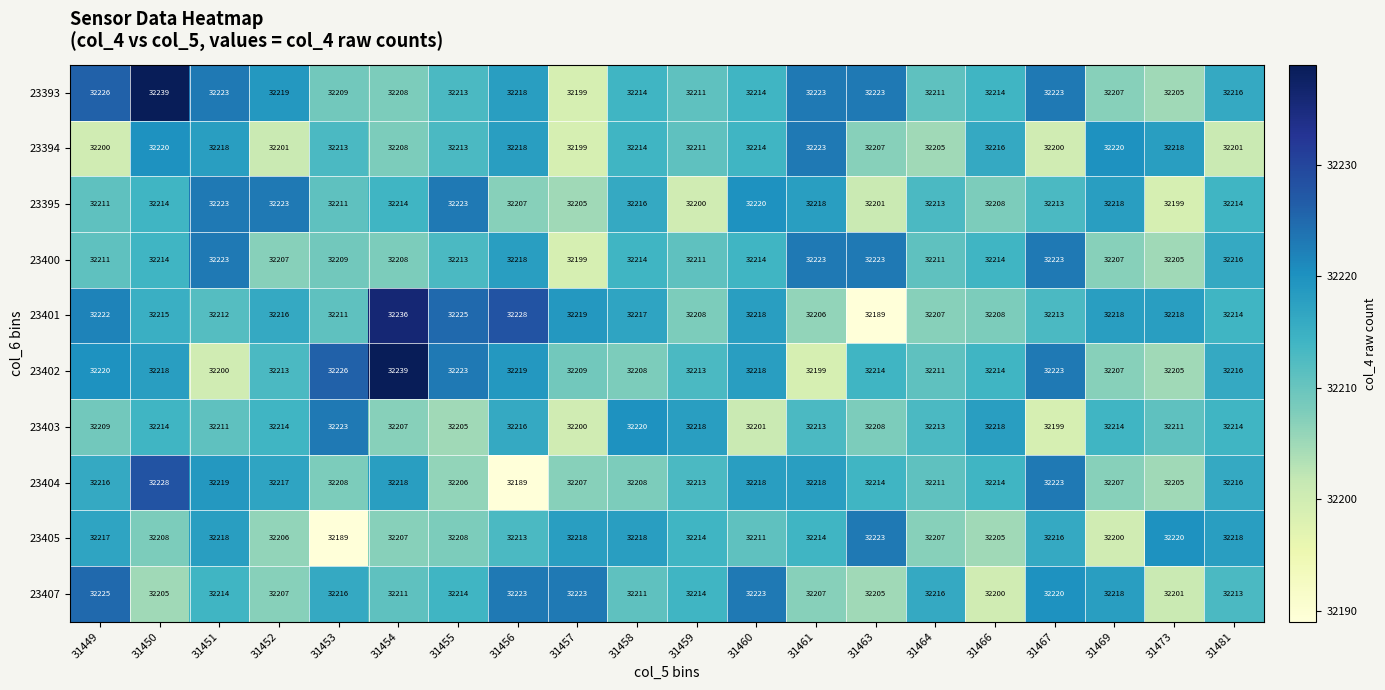

What is the smallest value displayed?

32189